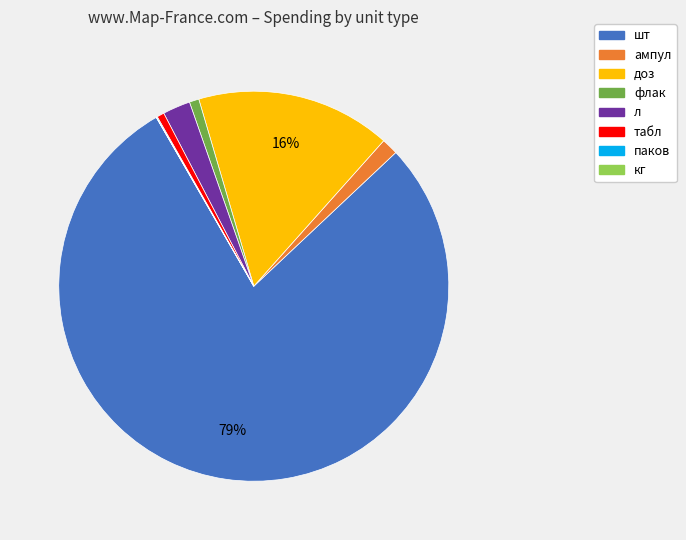

Is there a majority slice in this chart?

Yes